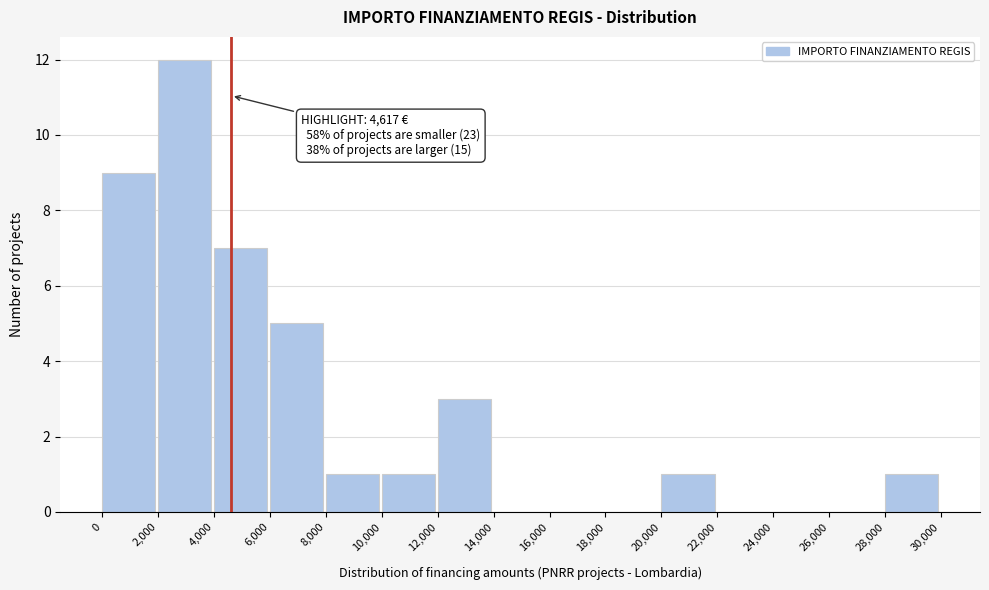

Over which range of the x-axis is the bar tallest?

2,000 to 4,000